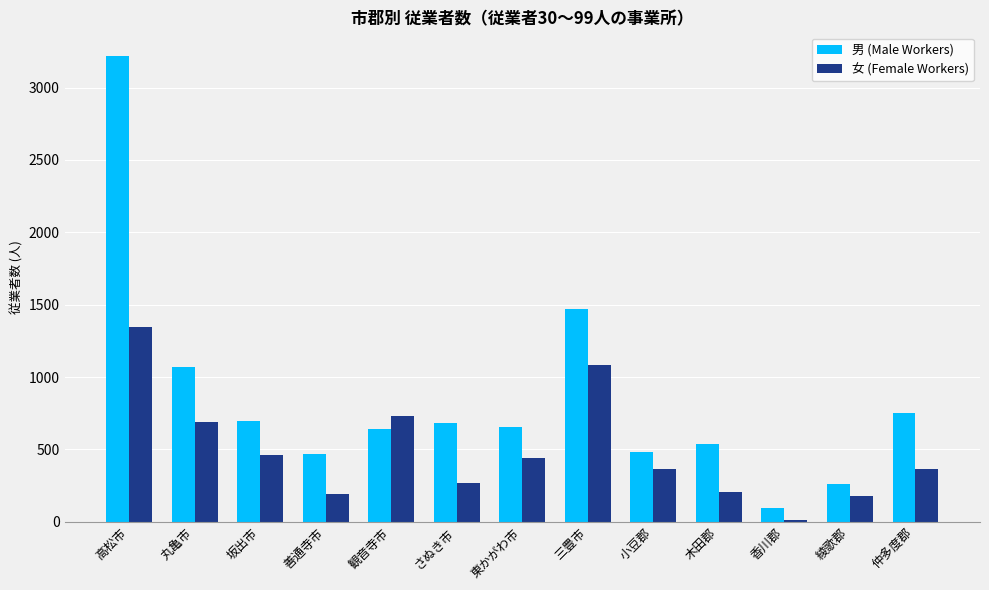

Which series has the largest total across all categories?

男 (Male Workers)